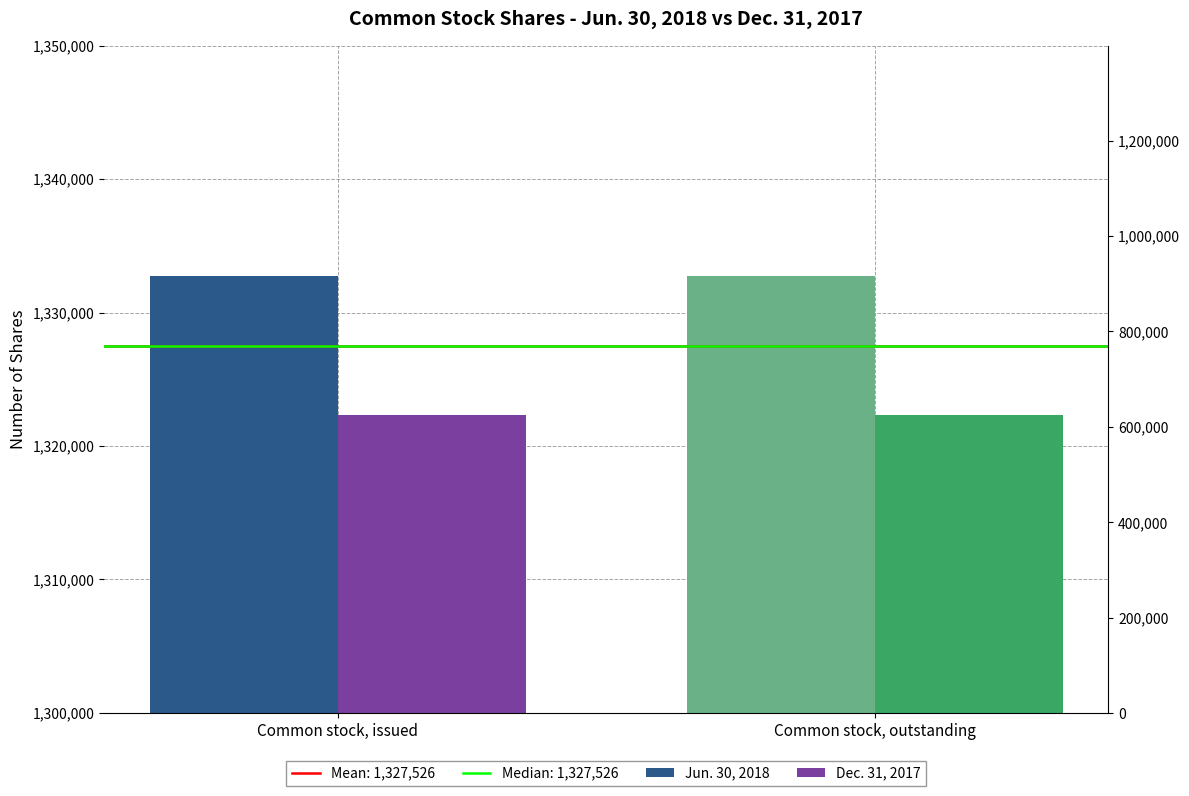

Reading right to left, list all the values displayed in this chart.

Jun. 30, 2018: Common stock, outstanding=1332749	Common stock, issued=1332749
Dec. 31, 2017: Common stock, outstanding=1322304	Common stock, issued=1322304